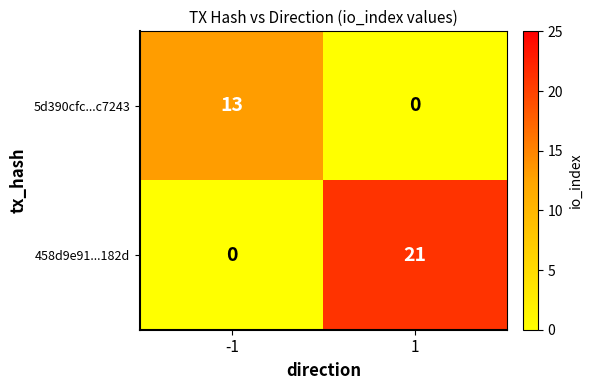

What is the maximum value for 458d9e91...182d?

21